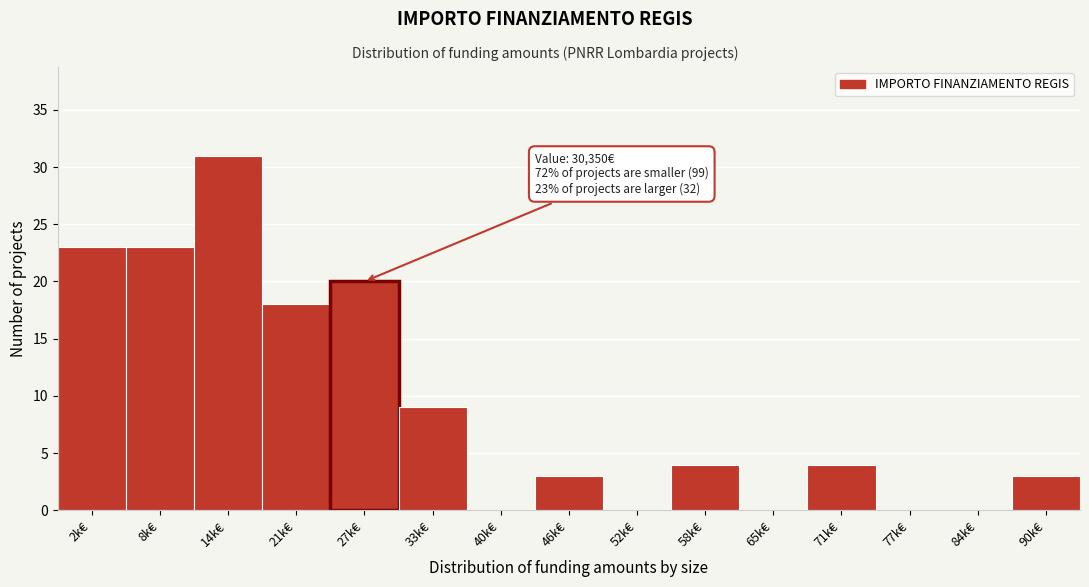

Reading left to right, transcribe all the data shown in this chart.

2k€=23	8k€=23	14k€=31	21k€=18	27k€=20	33k€=9	40k€=0	46k€=3	52k€=0	58k€=4	65k€=0	71k€=4	77k€=0	84k€=0	90k€=3